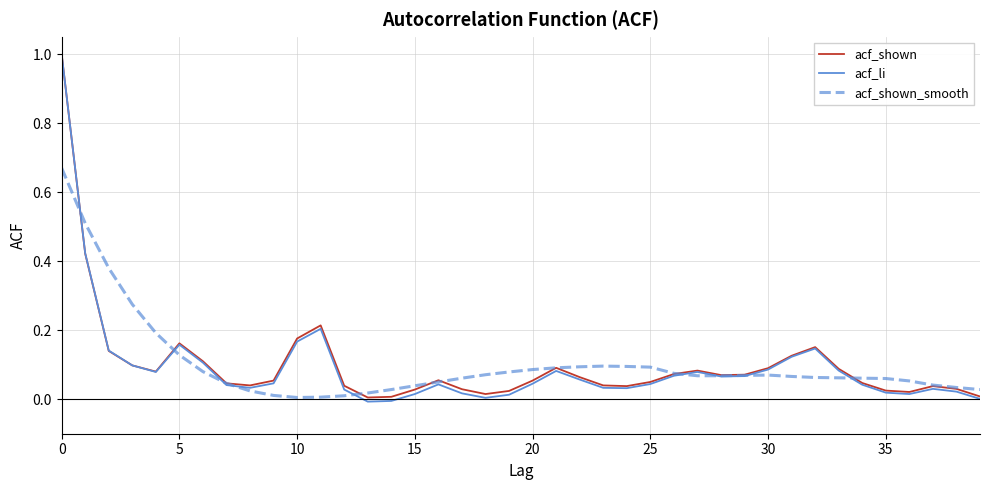

What is the greatest value displayed?

1.0